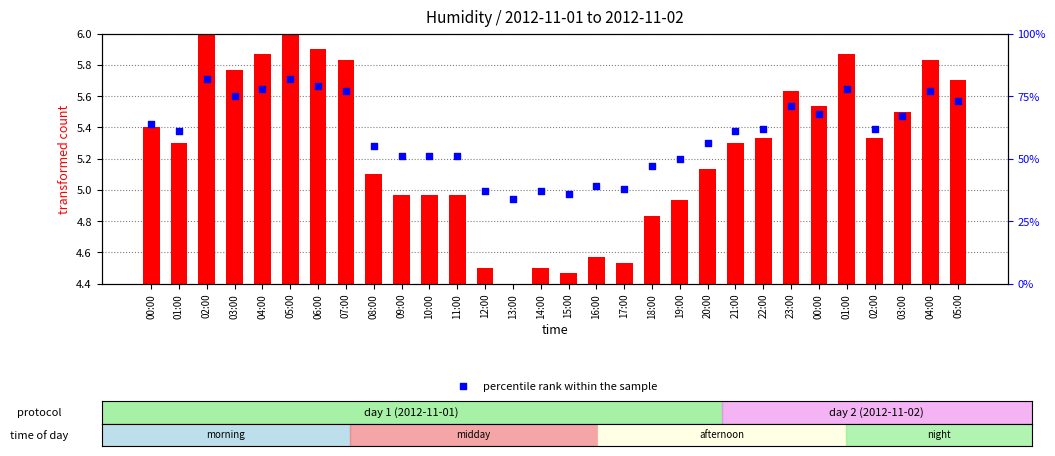

Is the value of transformed count at 22:00 greater than the value of percentile rank within the sample at 12:00?

No